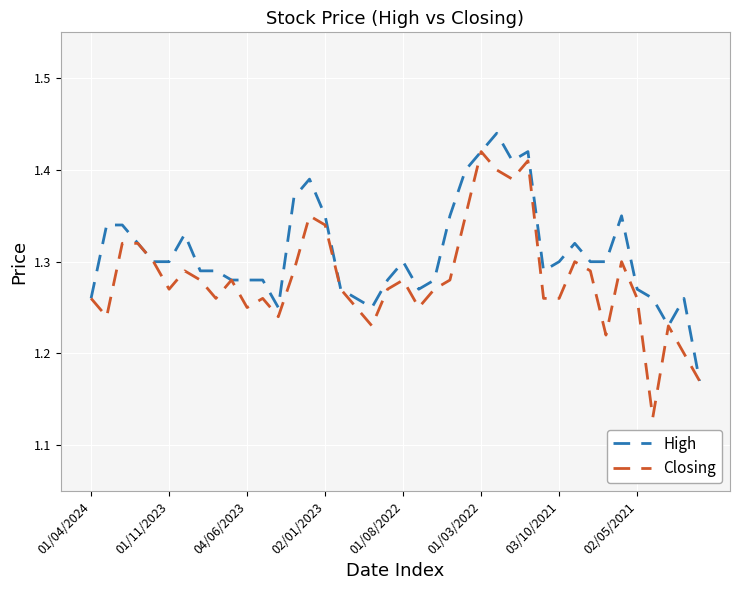

What is the difference between the second highest and second lowest values in the High series?

0.2